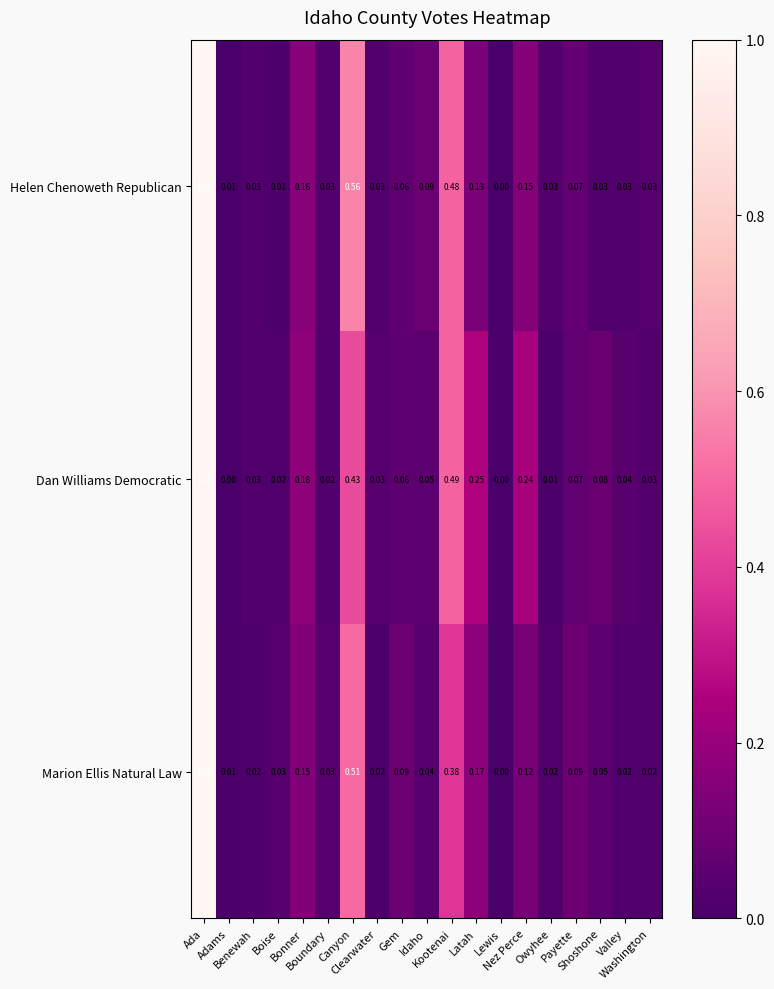

List the series in order of their overall mean, lowest first.

Marion Ellis Natural Law, Helen Chenoweth Republican, Dan Williams Democratic